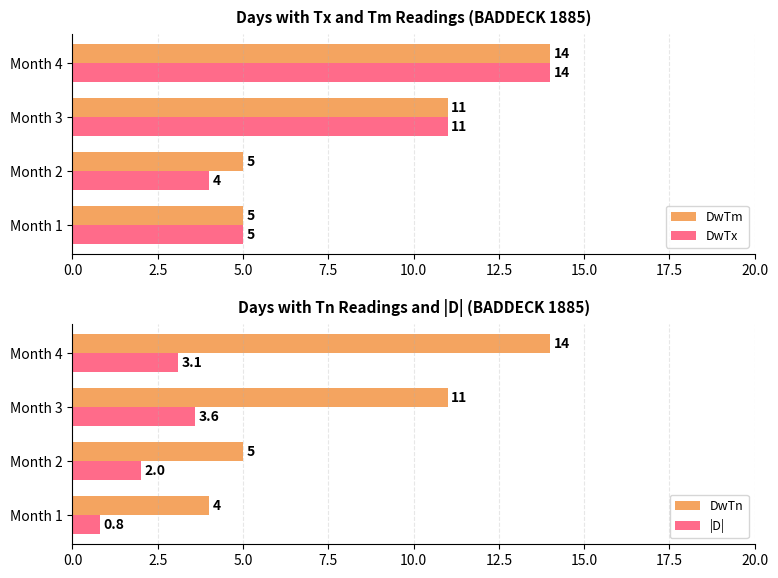

Is the value of DwTm at Month 4 greater than the value of DwTx at Month 2?

Yes